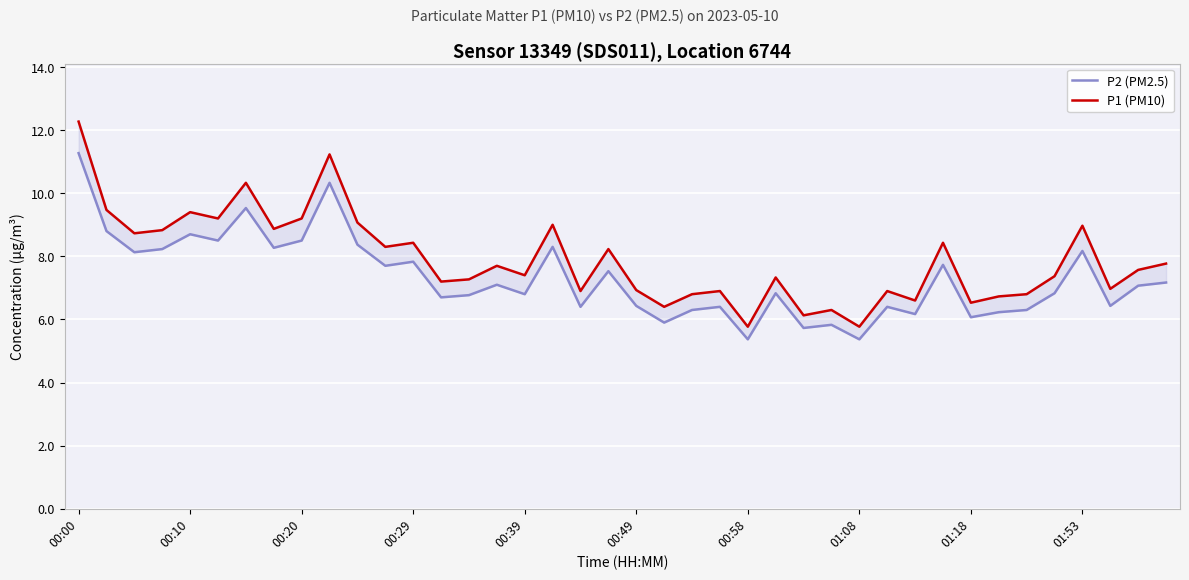

What is the difference between the maximum and minimum values in the P1 (PM10) series?

6.5